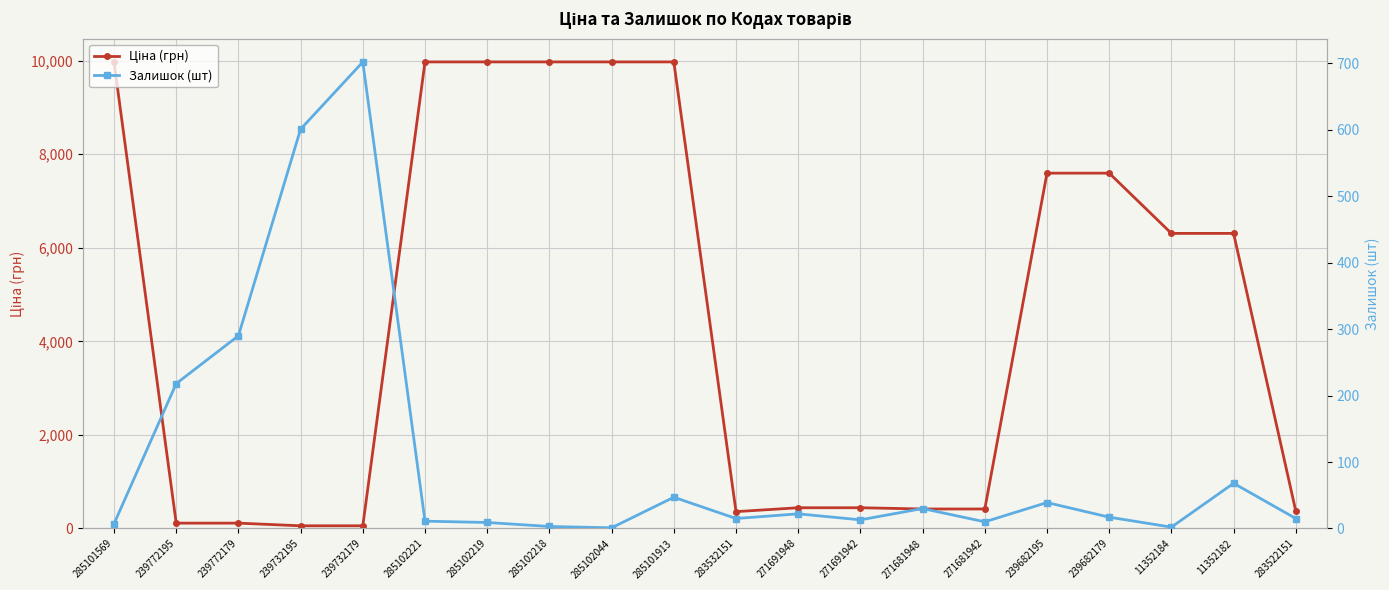

What is the label of the 15th point from the left?

271681942